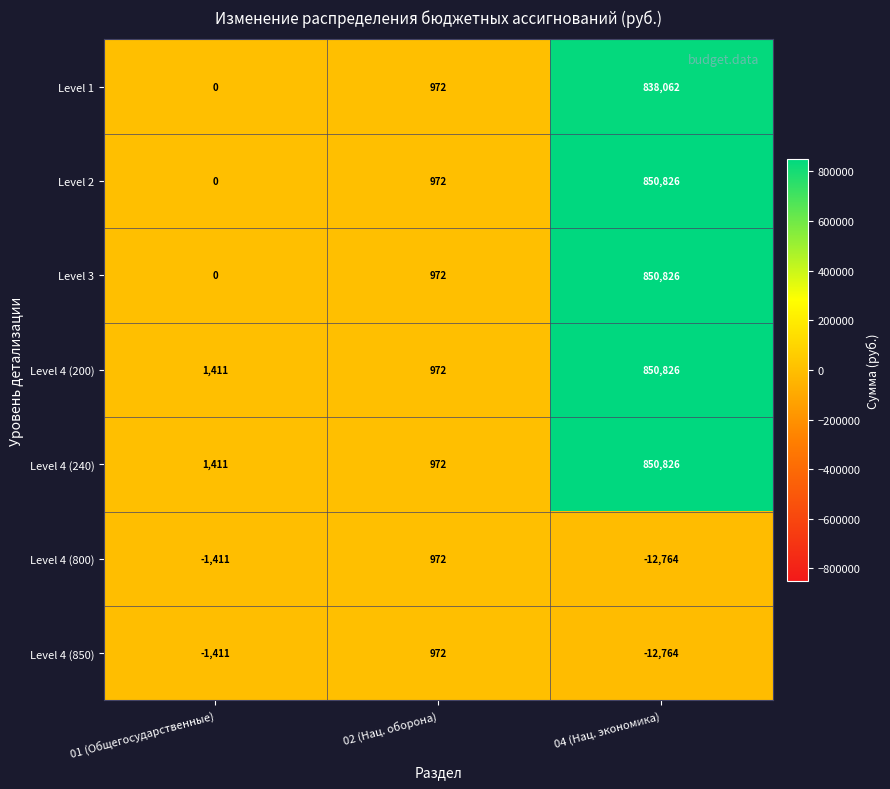

What is the highest value of the Level 4 (850) series?

972